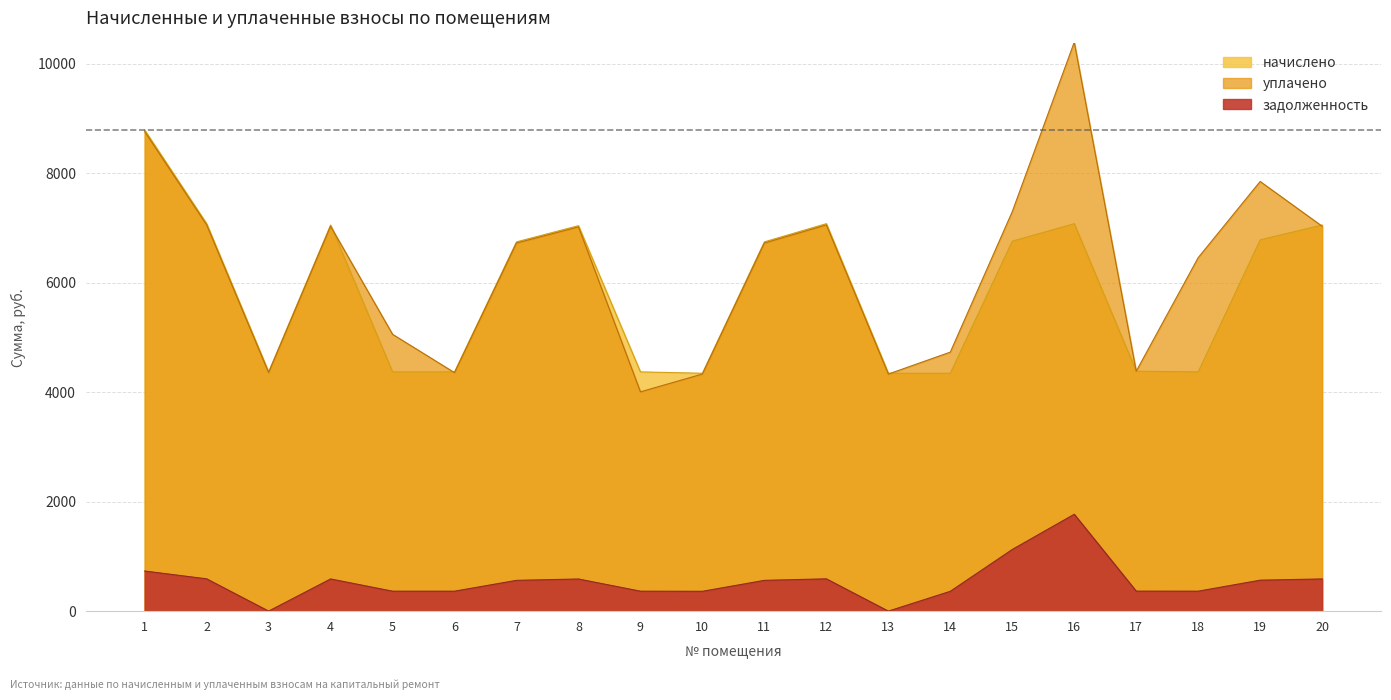

True or false: начислено has a value of 6747.0 at 7.

True